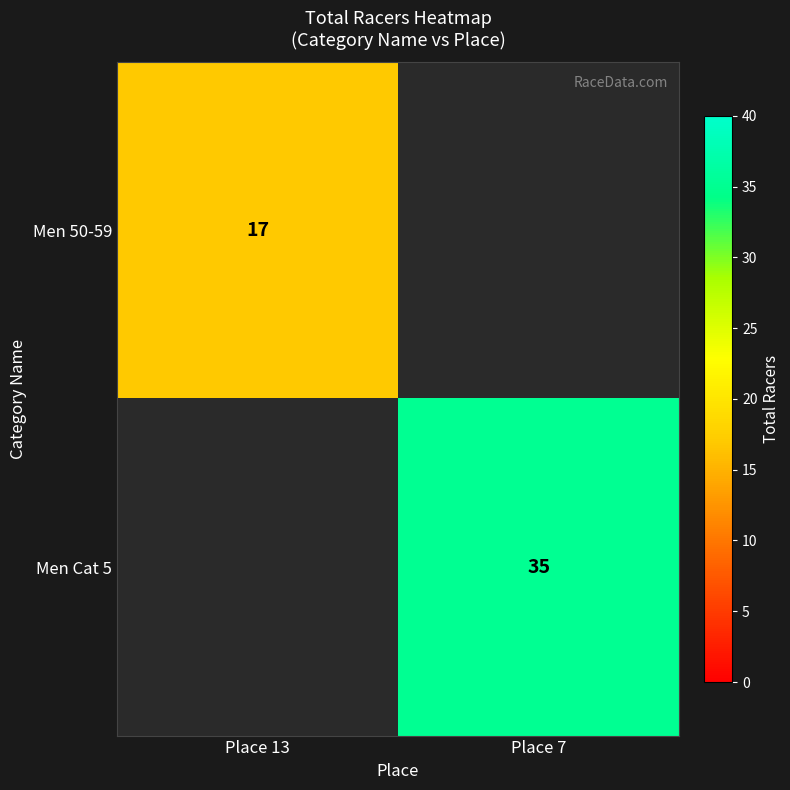

True or false: Men Cat 5 has a value of 23 at Place 7.

False